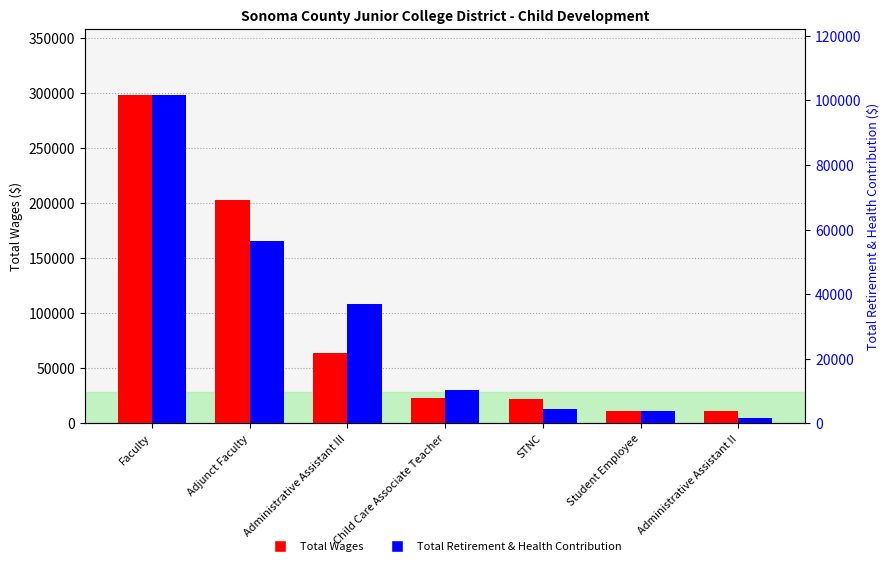

How many values in the Total Retirement & Health Contribution series exceed 10313?

3